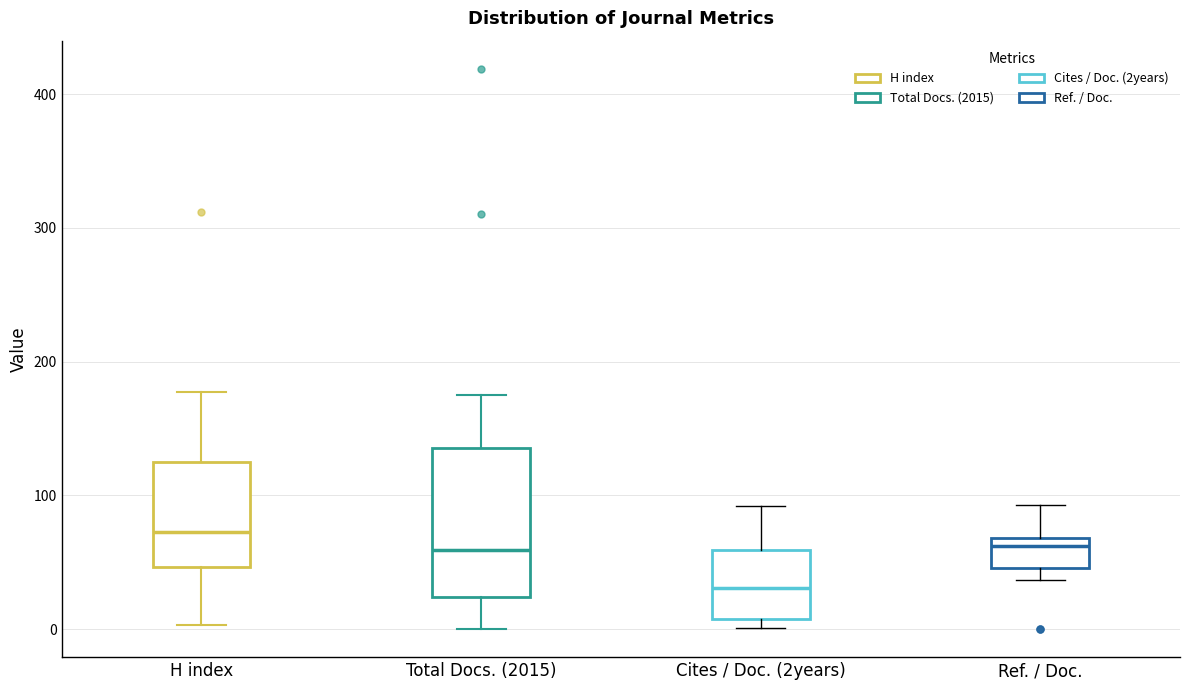

Where is the lower edge of the box for H index on the y-axis? The values are not printed on the chart, so give them approximately, as read against the axis.

50